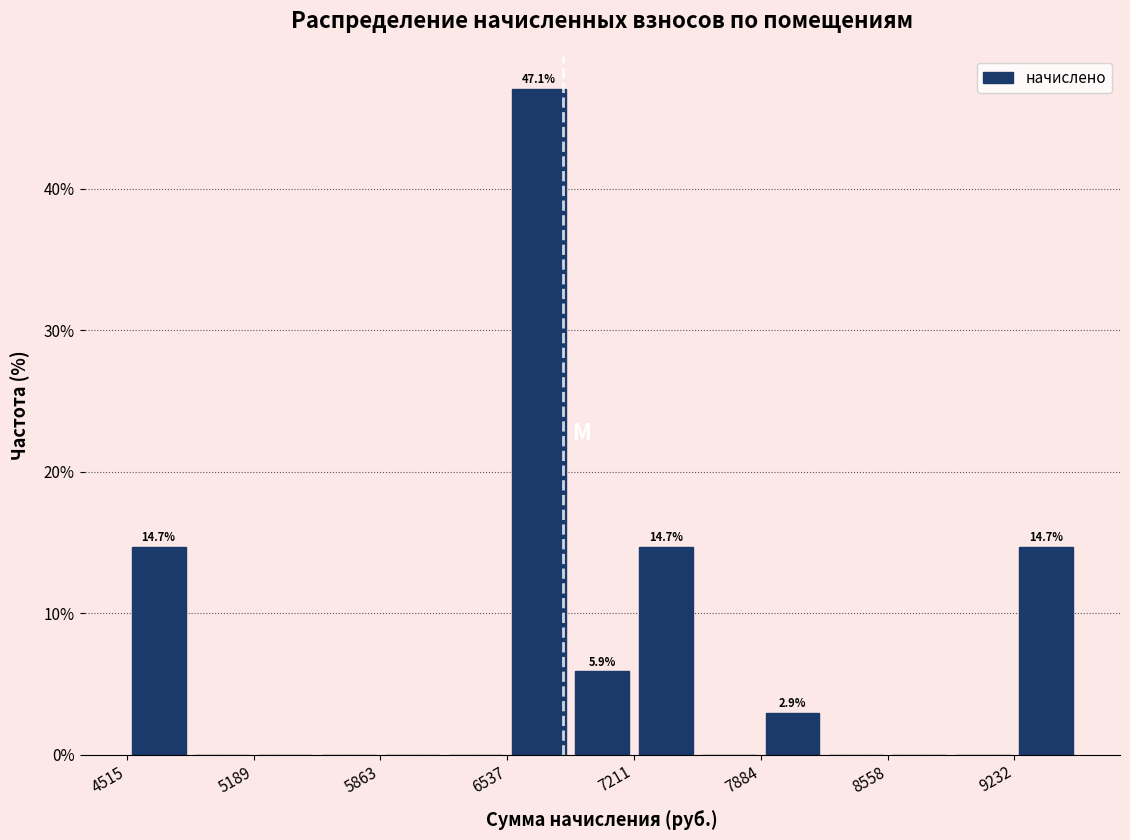

Read against the x-axis, roughly where is the centre of the tallest bar?

6700